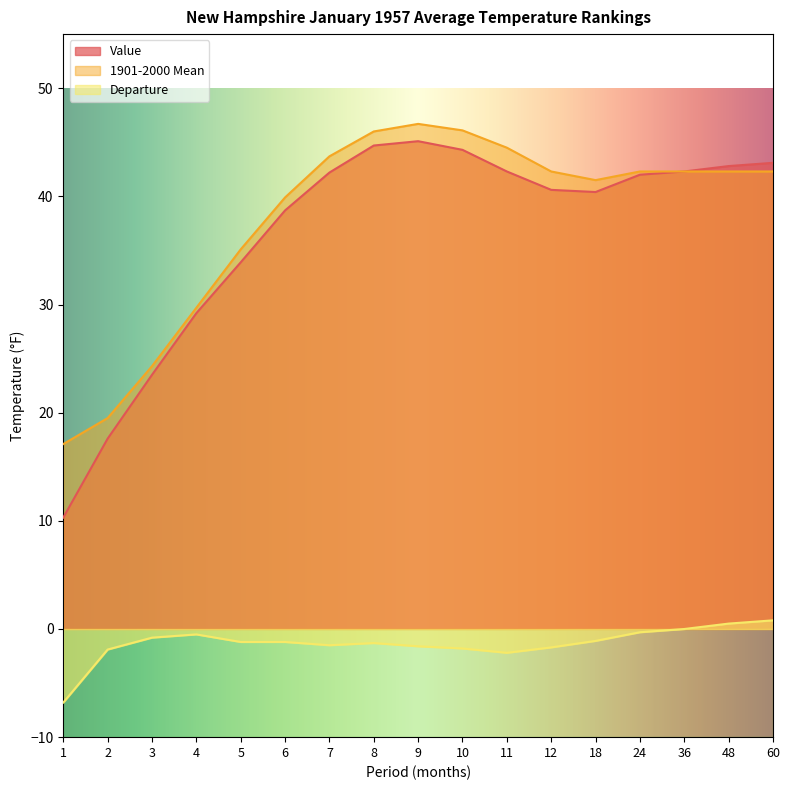

True or false: Value and Departure cross at least once.

False